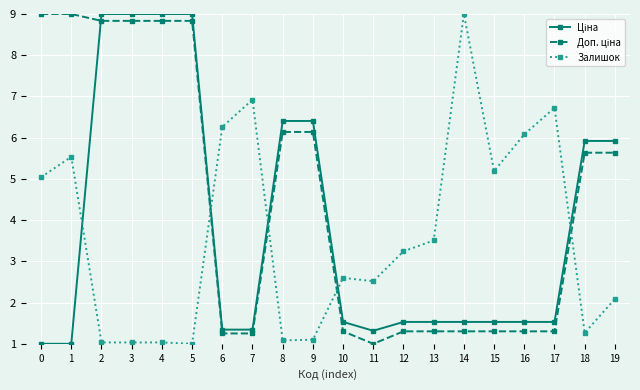

True or false: Залишок has more than 2 points higher than both neighbors.

True